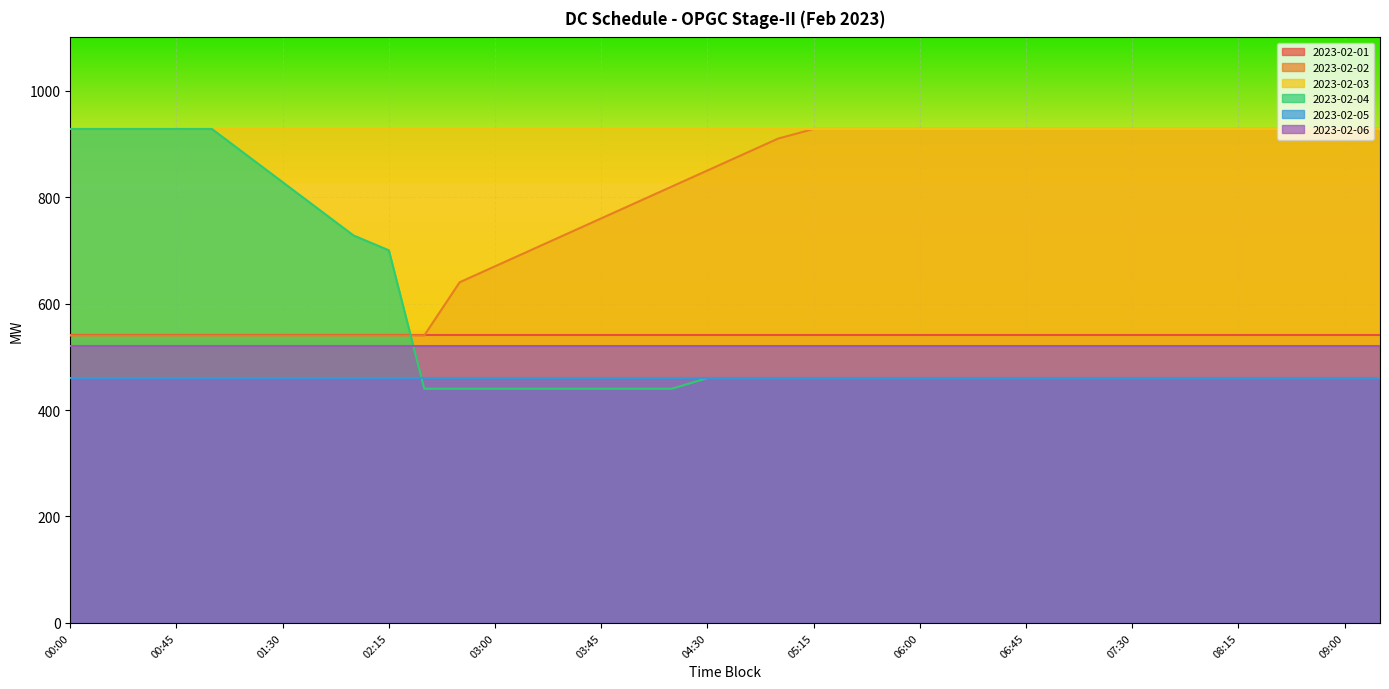

What are all the series names shown in the legend?

2023-02-01, 2023-02-02, 2023-02-03, 2023-02-04, 2023-02-05, 2023-02-06